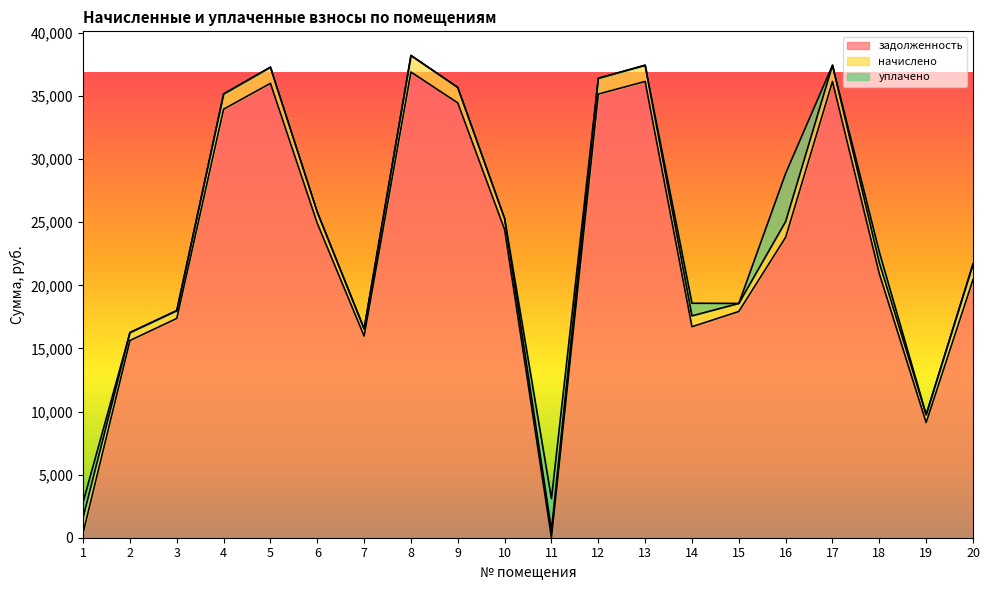

What is the difference between the second highest and minimum values in the уплачено series?

2473.0